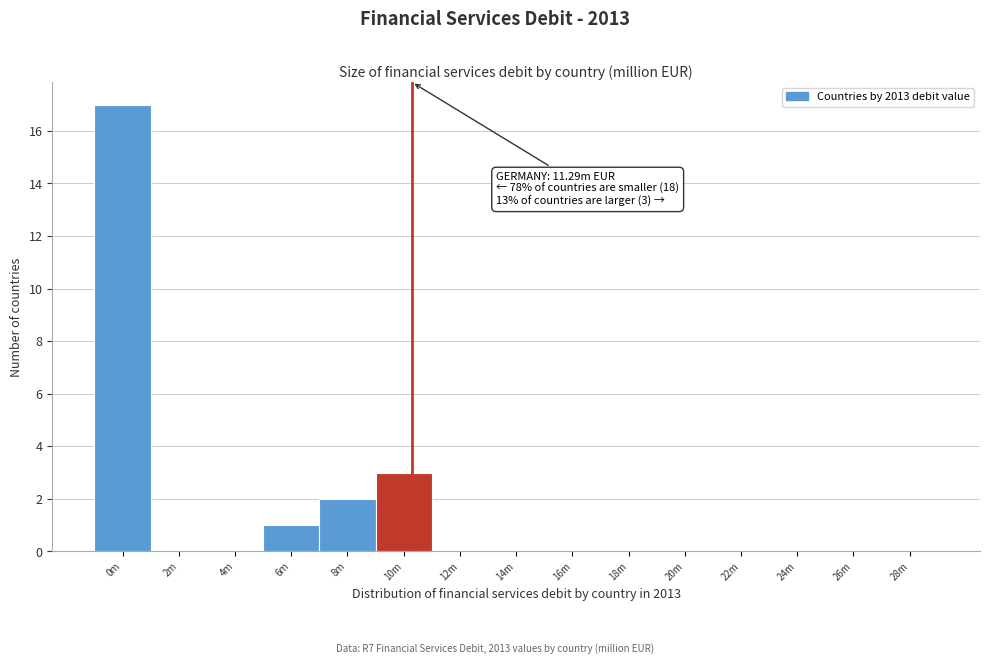

Reading left to right, transcribe all the data shown in this chart.

0m=17	2m=0	4m=0	6m=1	8m=2	10m=3	12m=0	14m=0	16m=0	18m=0	20m=0	22m=0	24m=0	26m=0	28m=0